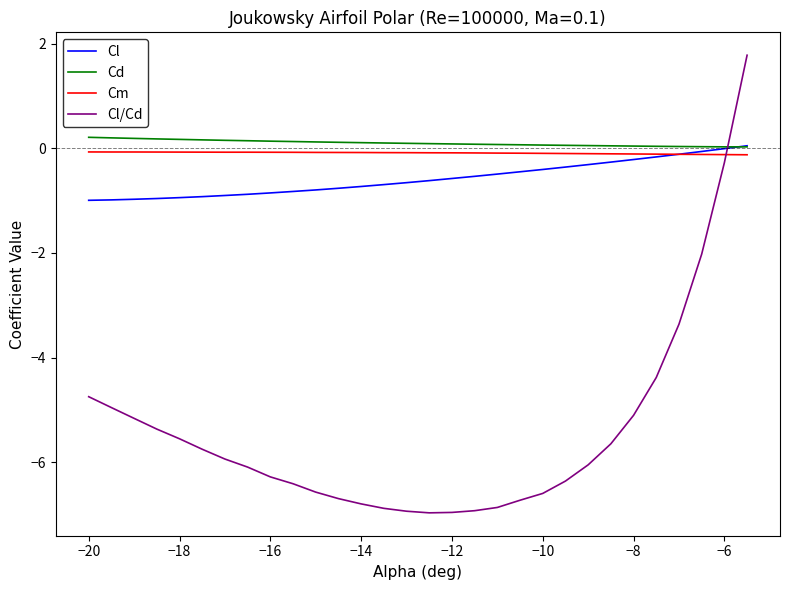

What is the greatest value displayed?

1.8